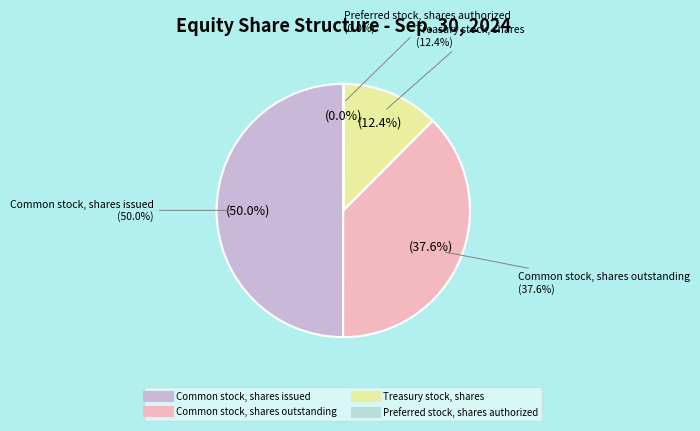

To the nearest percent, what is the difference between the largest and smallest slice percentages?

50%